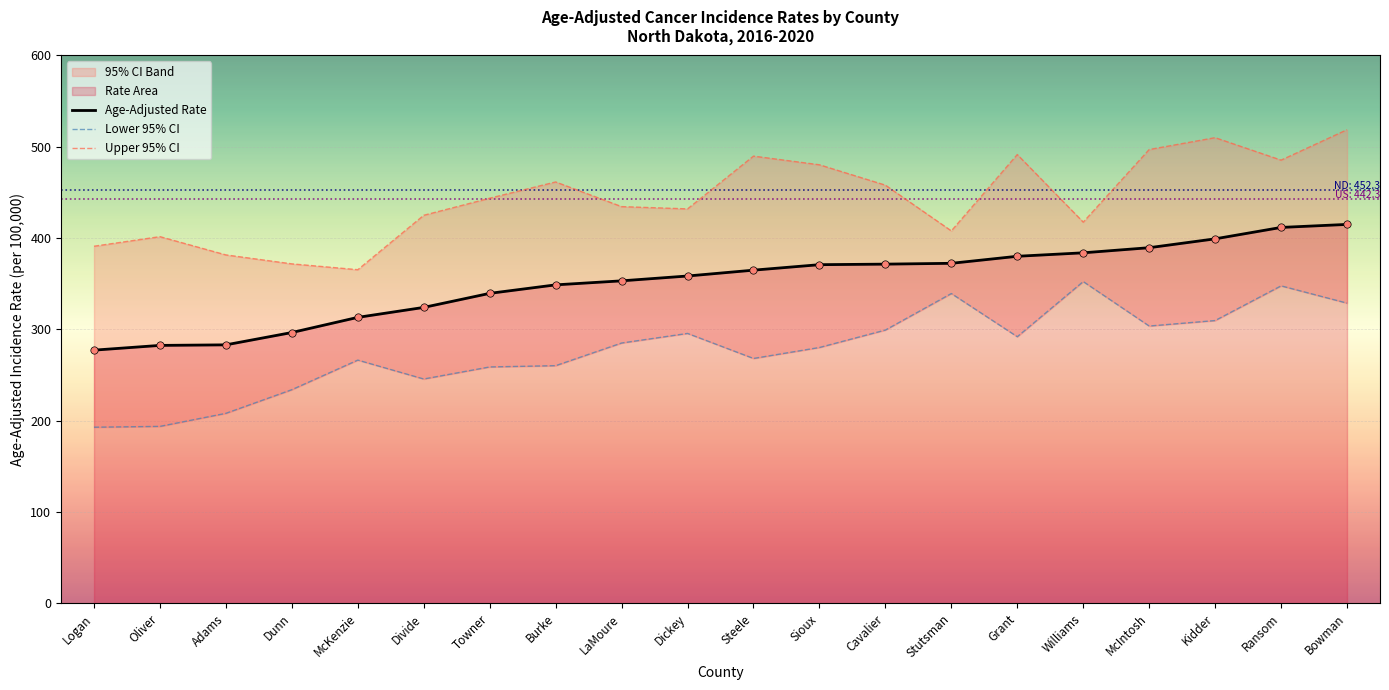

Which series contains the highest Y value?

Upper 95% CI